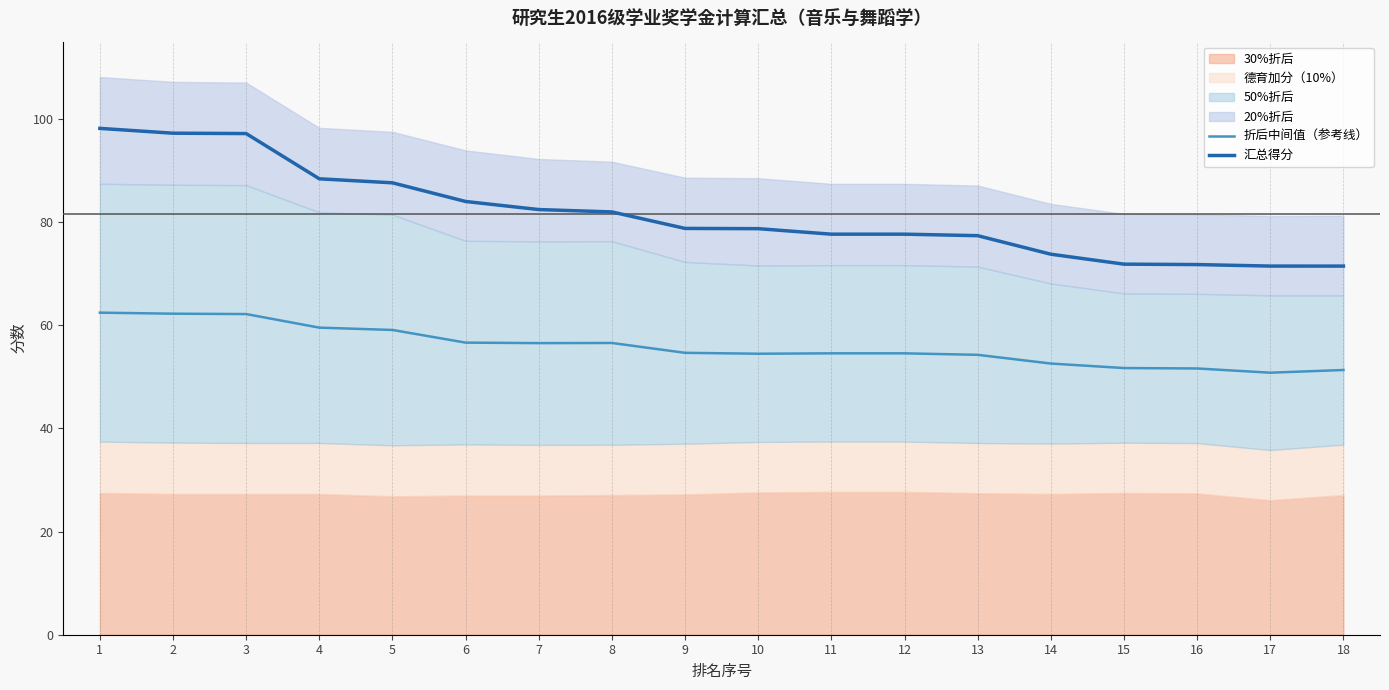

True or false: 折后中间值（参考线） and 汇总得分 cross at least once.

False